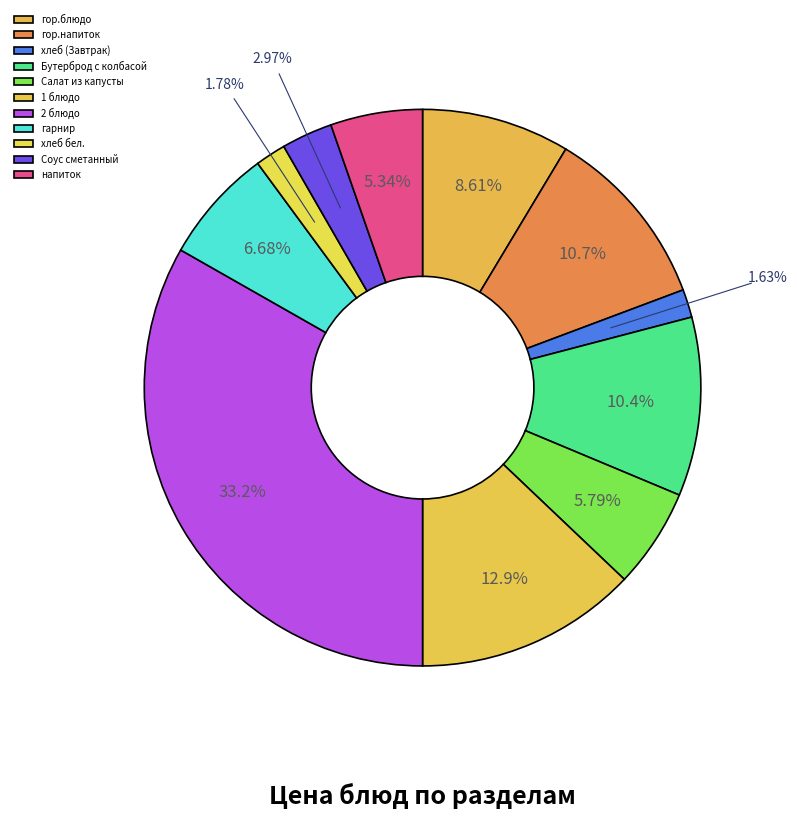

The хлеб (Завтрак) slice represents 2% of the pie. True or false?

True